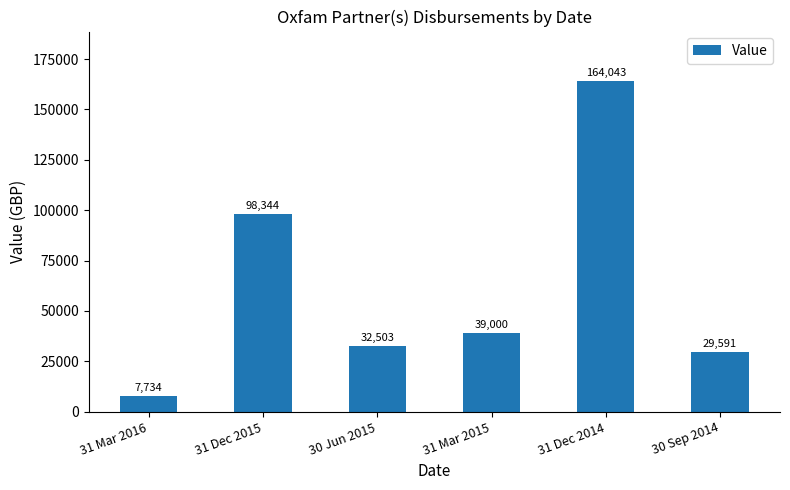

Which label corresponds to the largest value in the chart?

31 Dec 2014